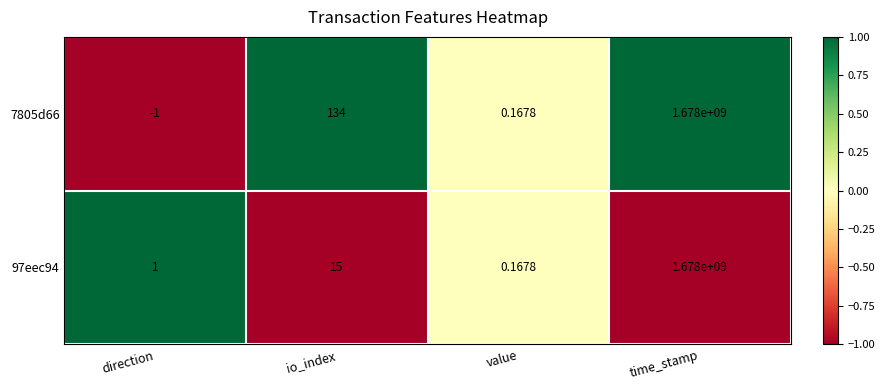

At which category does the chart reach its minimum across all series?

direction